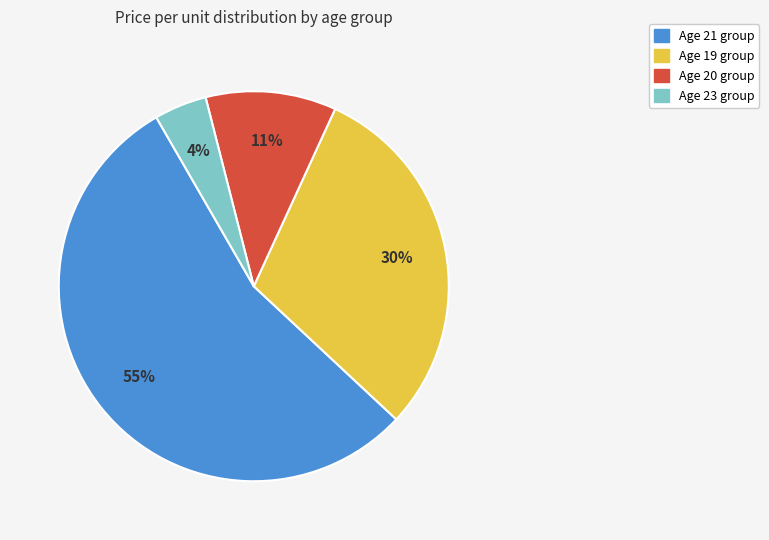

Does any single category account for the majority?

Yes